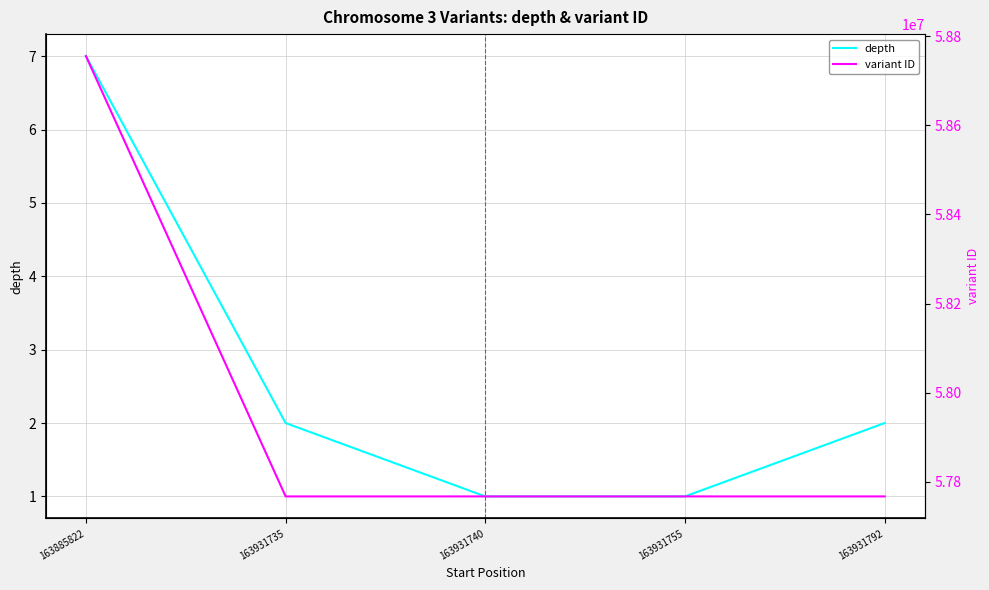

True or false: variant ID and depth intersect in this chart.

False